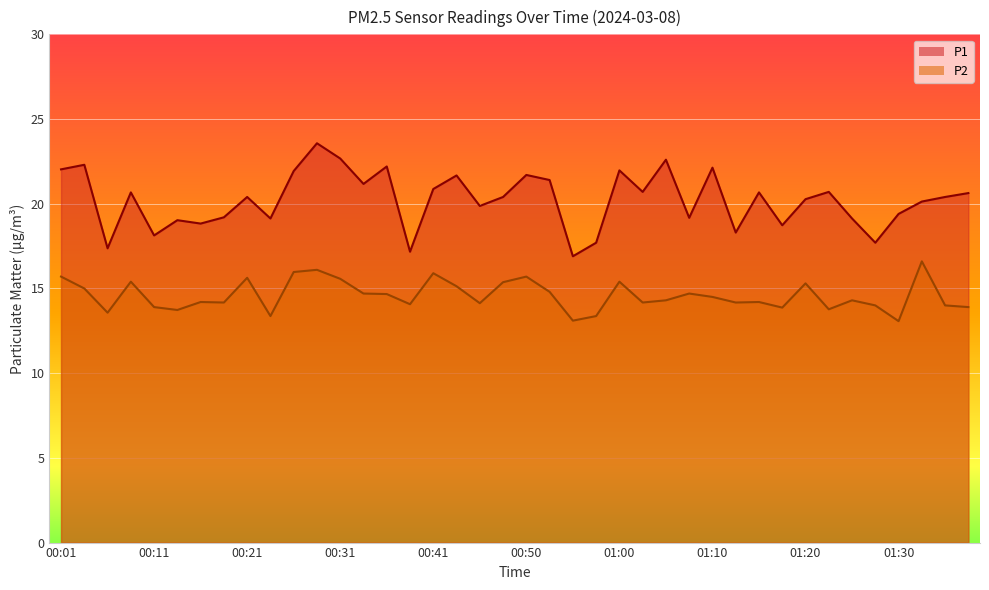

Rank the series by their average value, from lowest to highest.

P2, P1